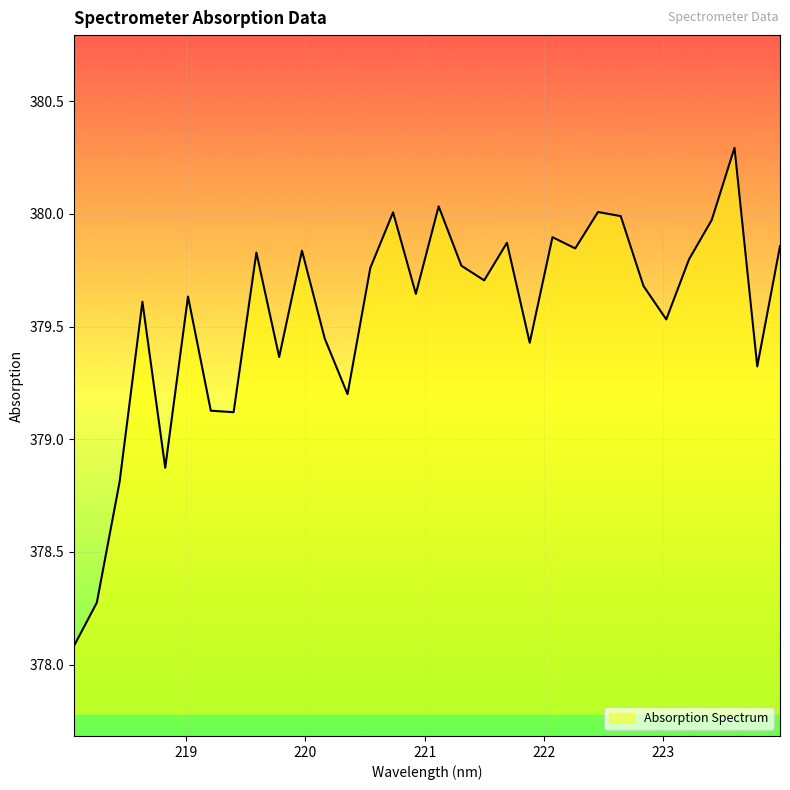

What is the minimum value shown in the chart?

378.1